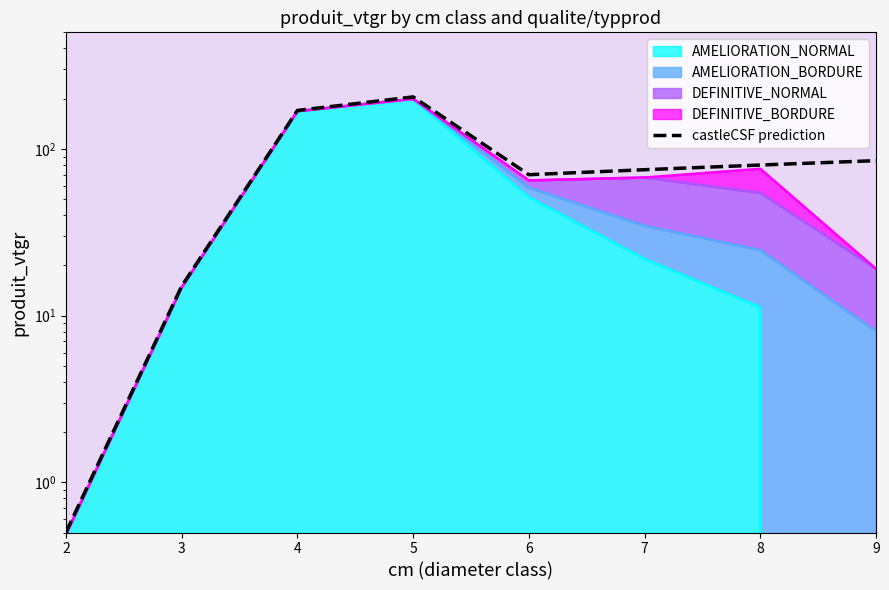

True or false: the data shows 70.0 at 6.

True